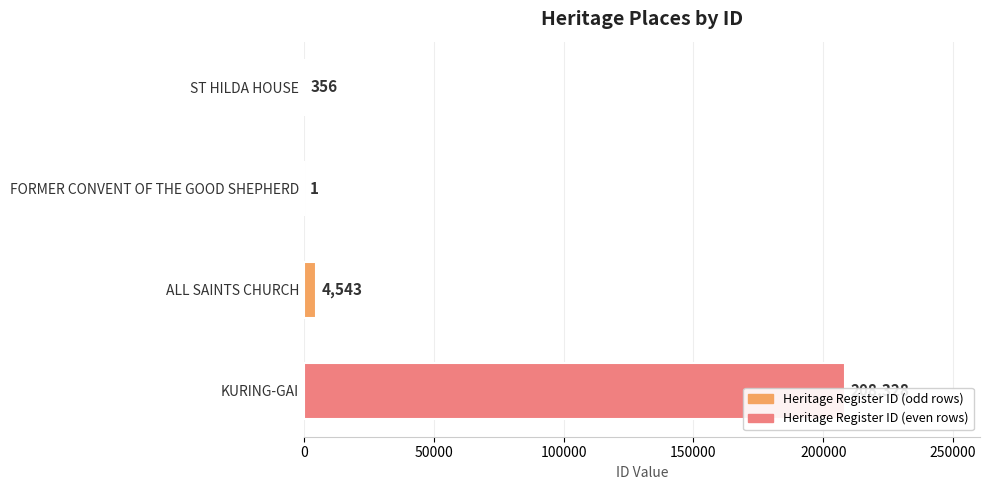

Are the bars horizontal?

Yes